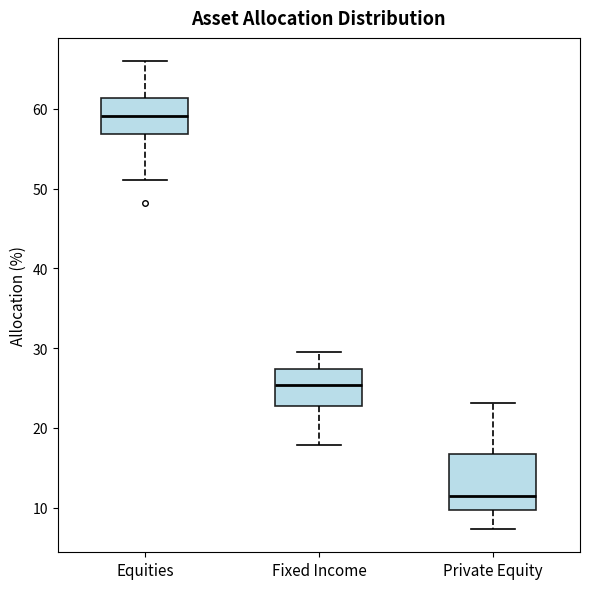

Which box is the tallest, from its lower edge to its upper edge?

Private Equity